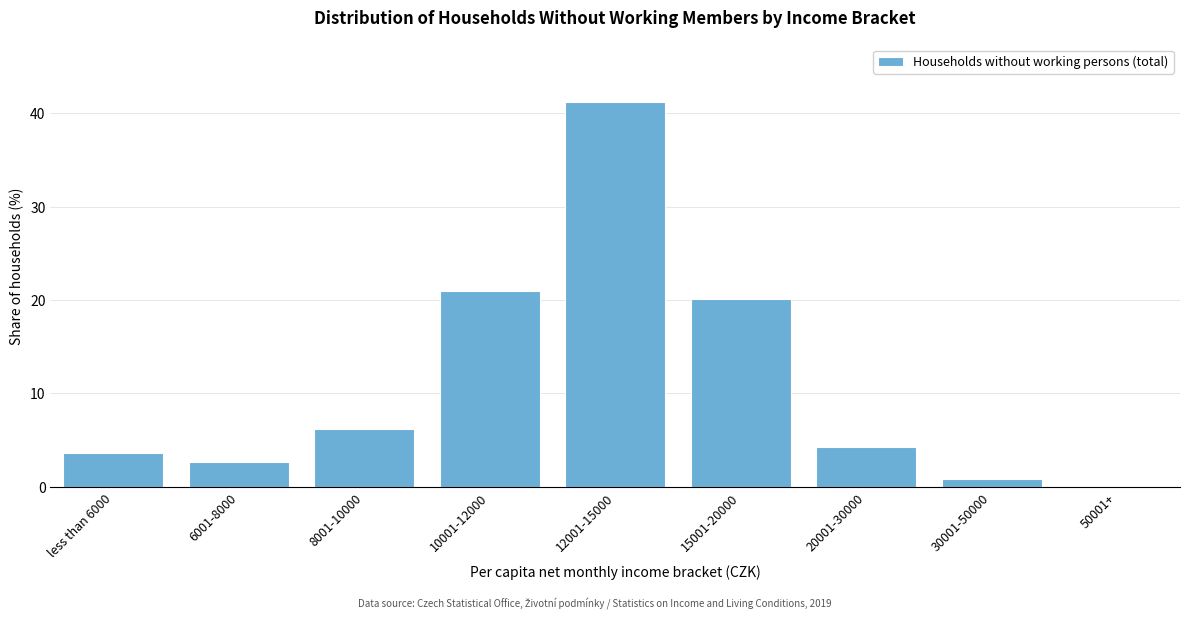

Reading left to right, extract all data points from this chart.

less than 6000=3.6	6001-8000=2.7	8001-10000=6.2	10001-12000=21.0	12001-15000=41.2	15001-20000=20.1	20001-30000=4.3	30001-50000=0.8	50001+=0.1